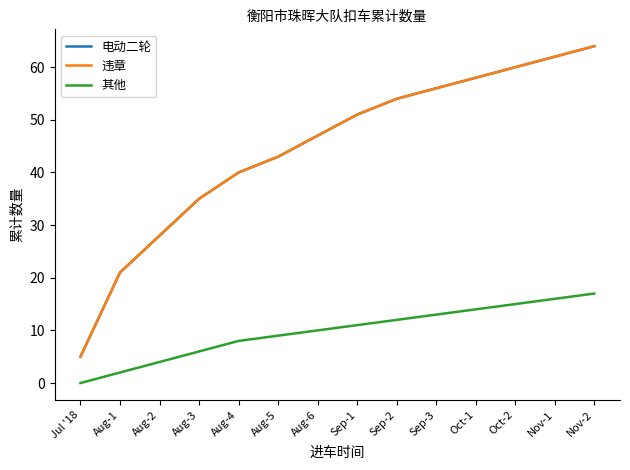

Does the chart have visible grid lines?

No